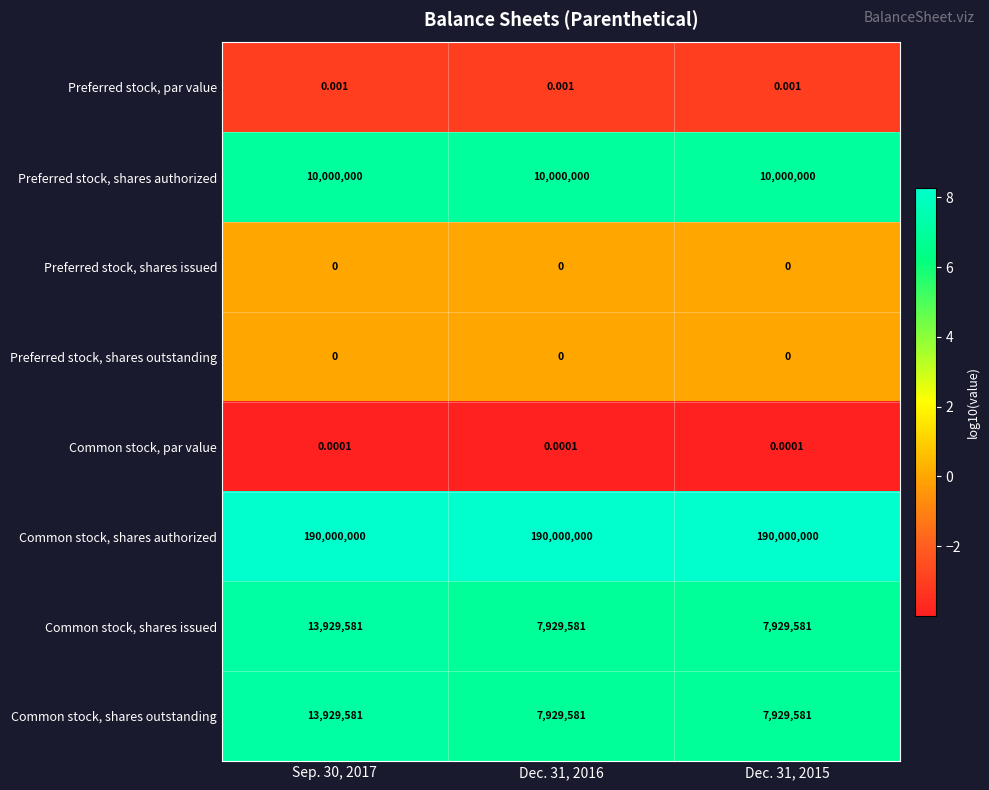

At how many categories does at least one series exceed 0?

3